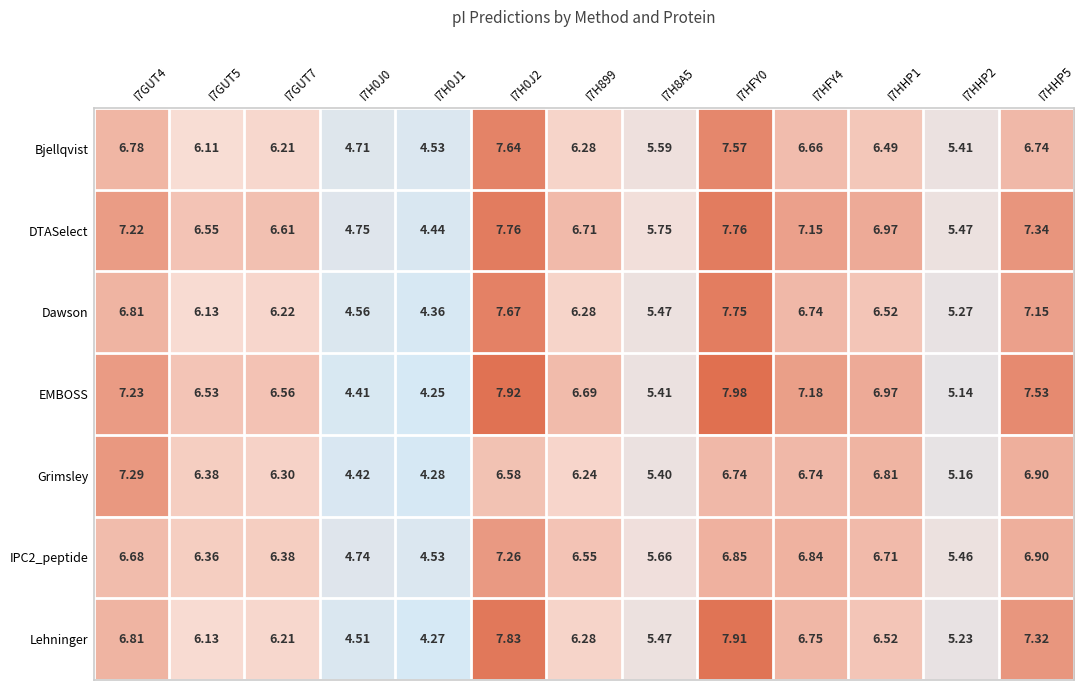

Which series has the widest spread of values?

EMBOSS